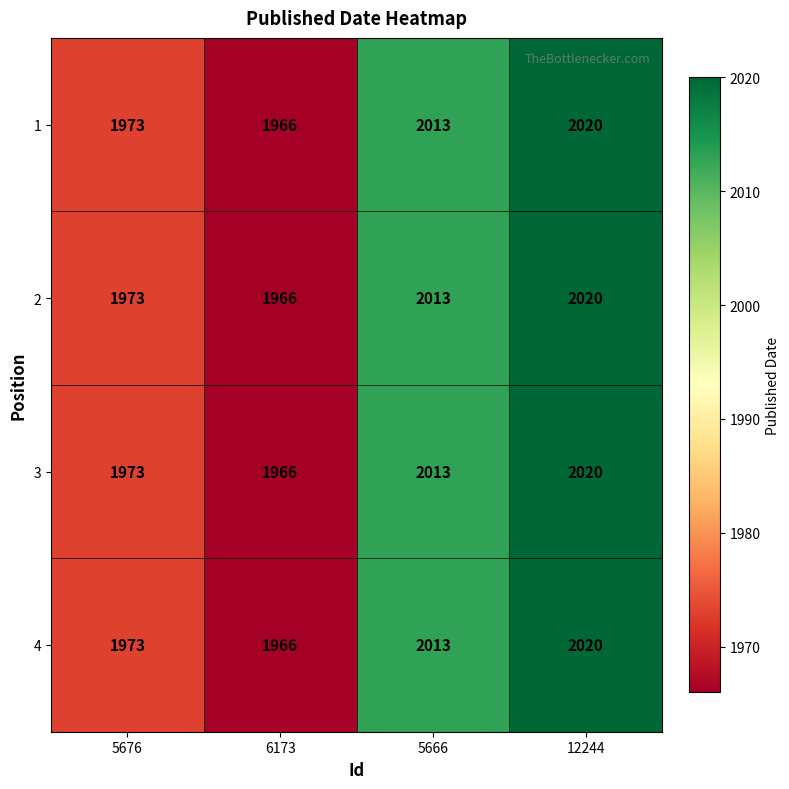

Reading left to right, extract all data points from this chart.

1: 1973	1966	2013	2020
2: 1973	1966	2013	2020
3: 1973	1966	2013	2020
4: 1973	1966	2013	2020